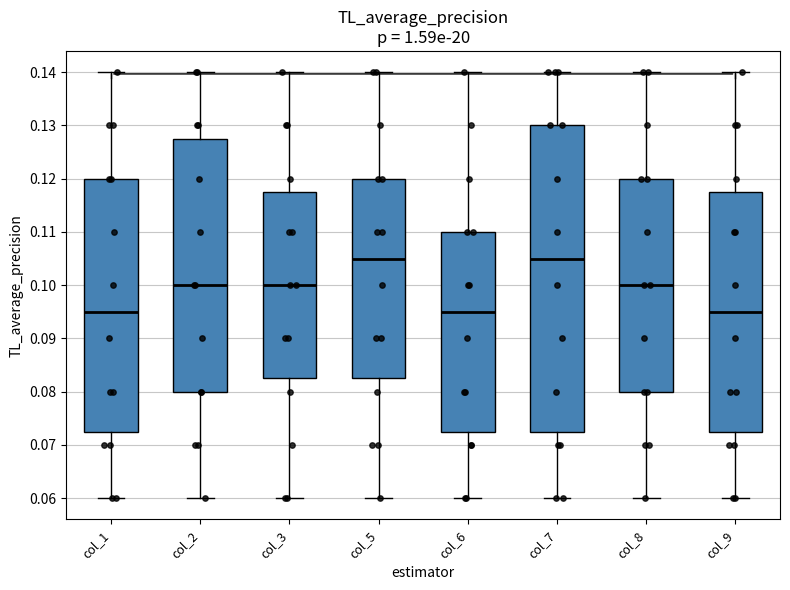

Where does the upper whisker of the box for col_8 end on the y-axis? The values are not printed on the chart, so give them approximately, as read against the axis.

0.140